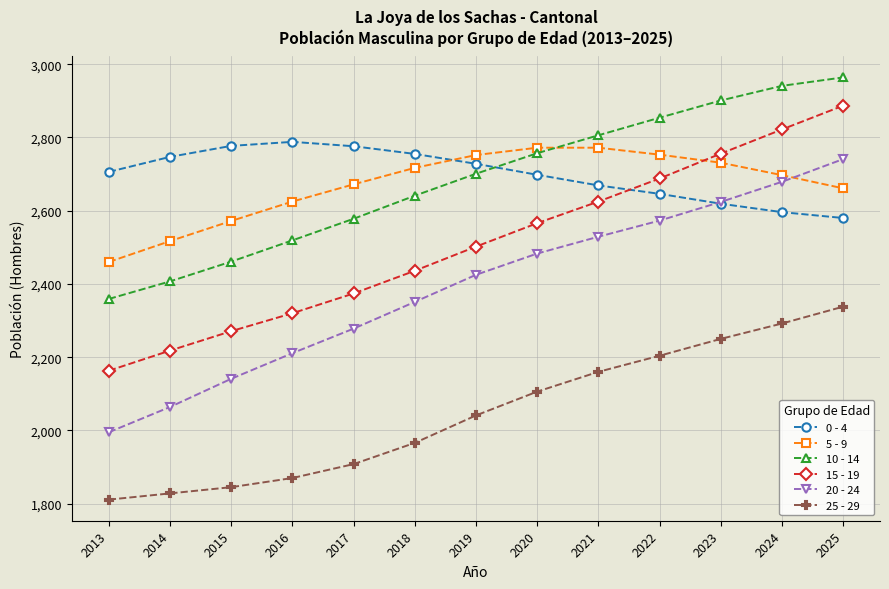

Which series has the largest range (max minus min)?

20 - 24